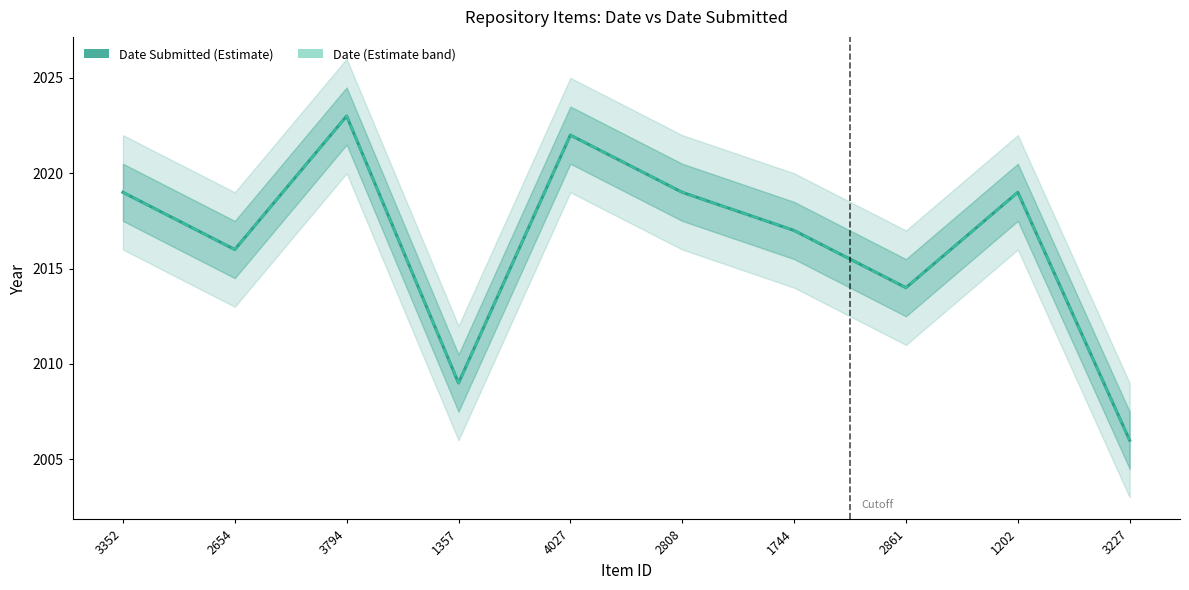

Does the chart display data point markers on the line(s)?

No